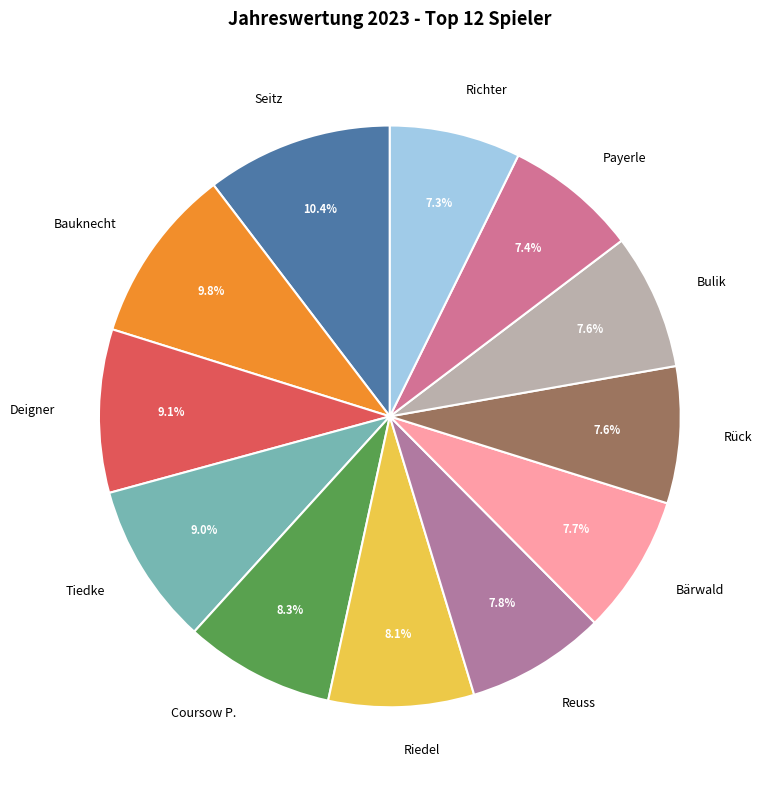

What is the largest slice in the pie chart?

Seitz